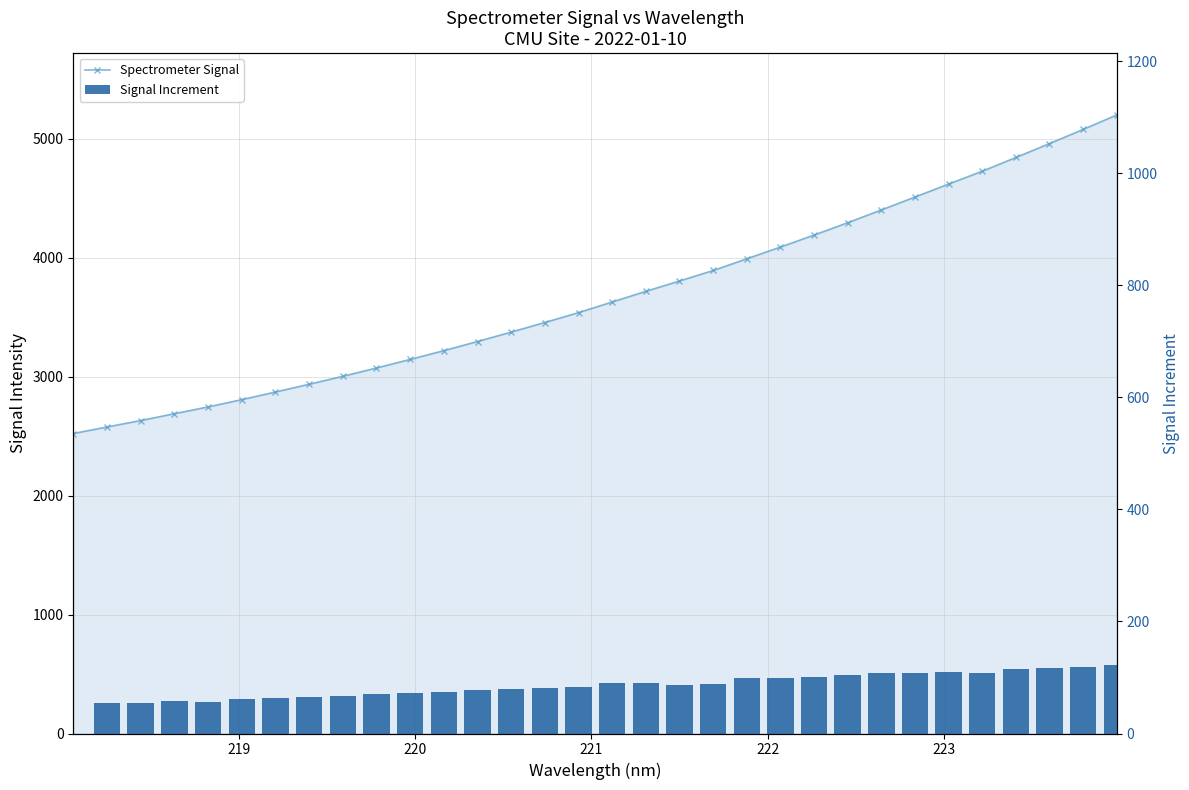

How many values in the Signal Increment series exceed 86?

16